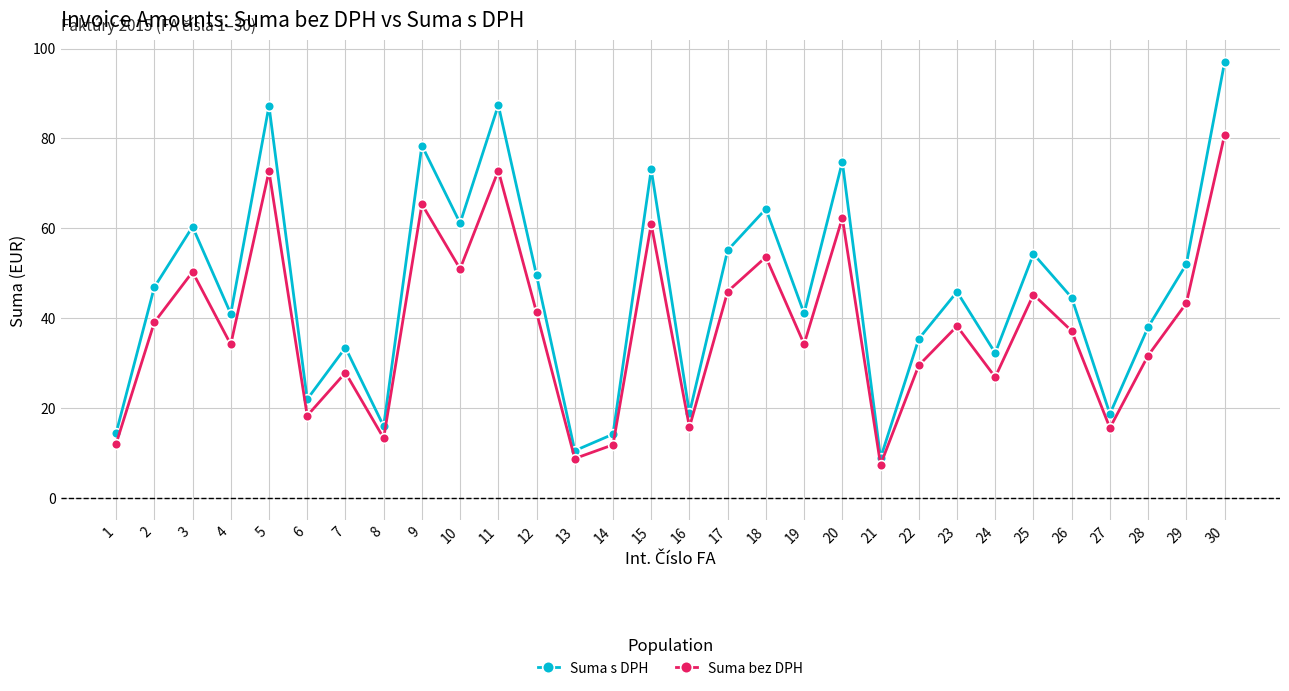

Where is the first local minimum for Suma s DPH?

4